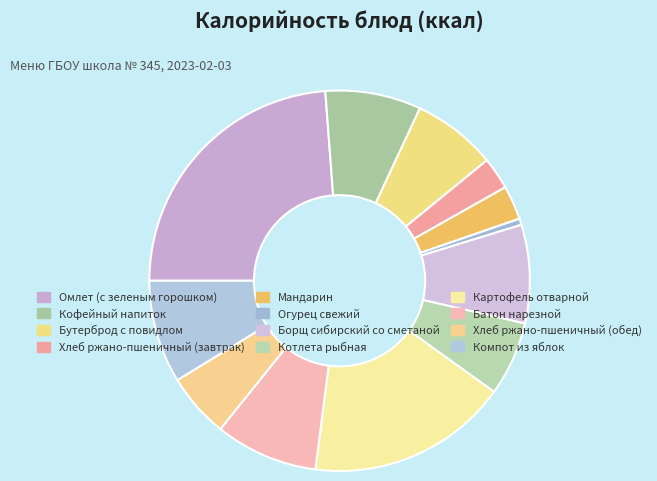

The Хлеб ржано-пшеничный (обед) slice represents 5% of the pie. True or false?

True